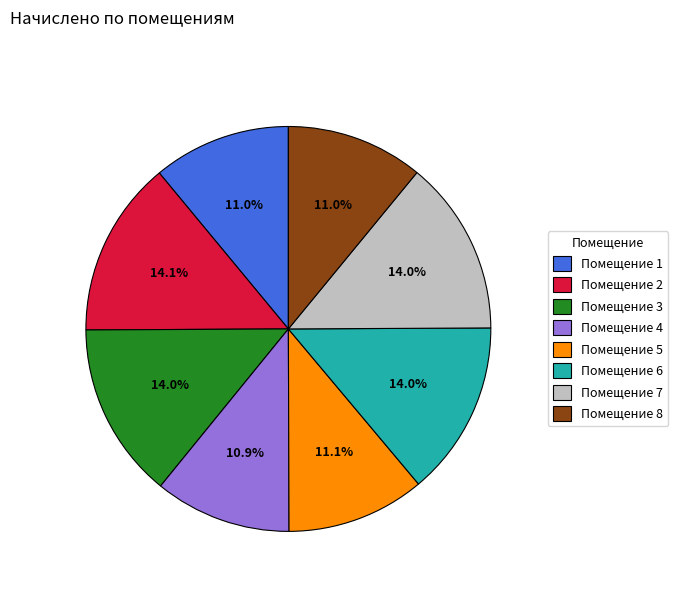

Approximately how many times larger is the value at Помещение 7 compared to Помещение 3?

1.0